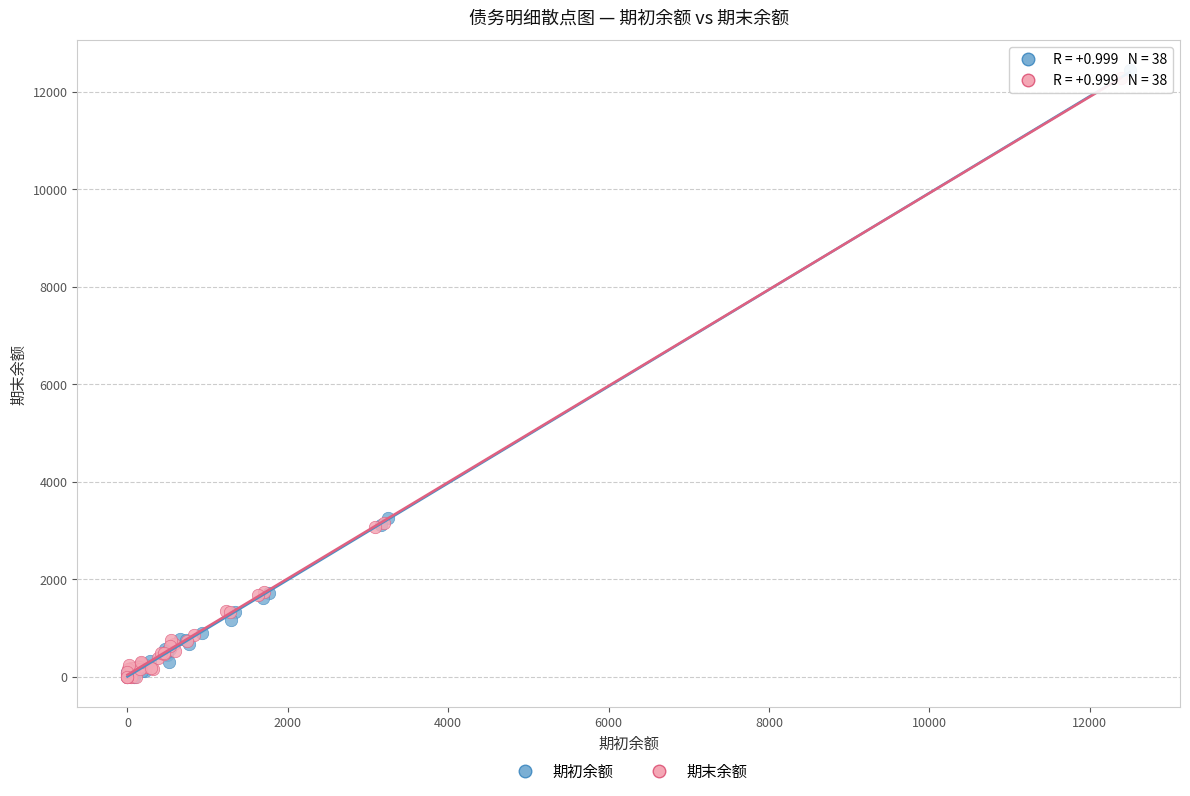

What are all the series names shown in the legend?

期初余额, 期末余额